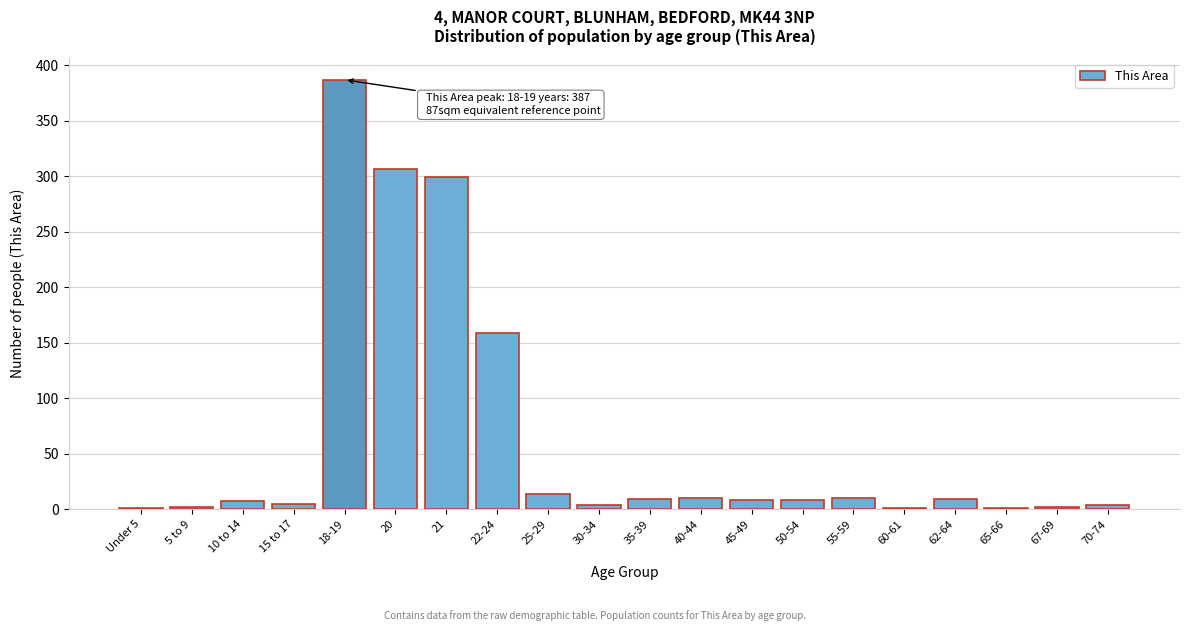

True or false: the data shows 2 at 67-69.

True